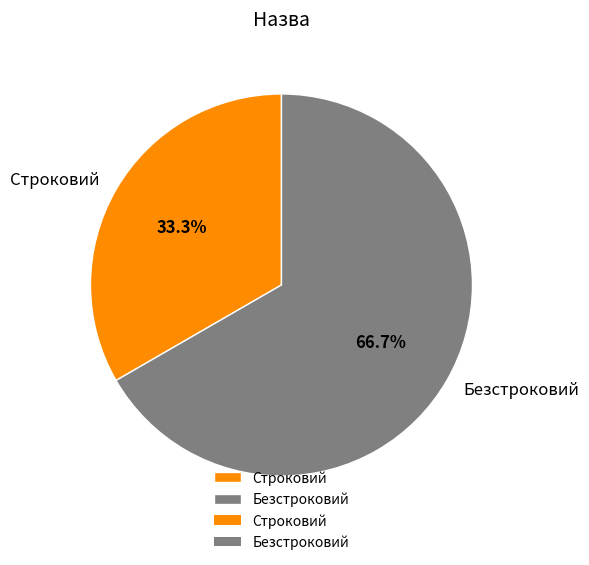

How many segments does this pie chart have?

2